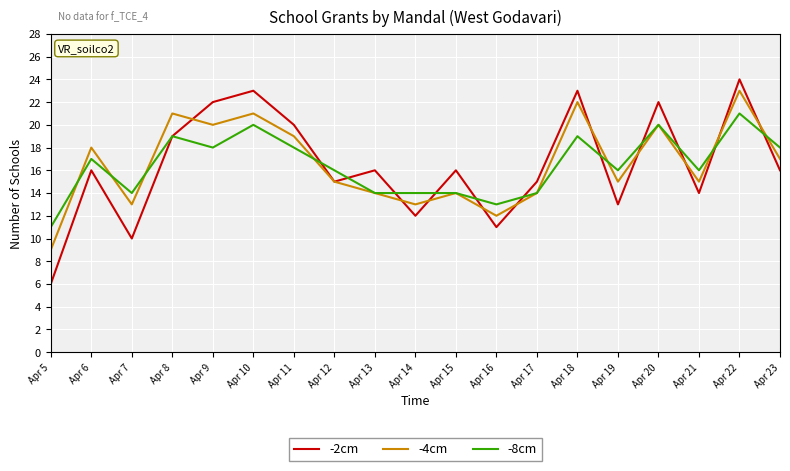

What are all the series names shown in the legend?

-2cm, -4cm, -8cm